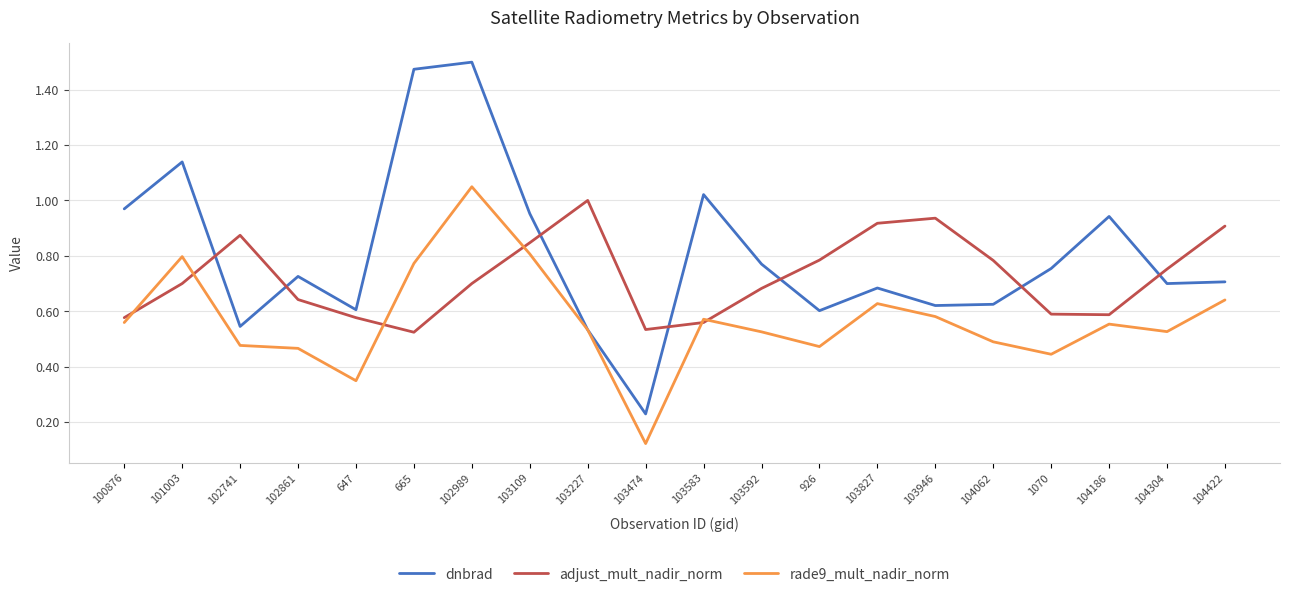

At which label is dnbrad closest to 0?

103474